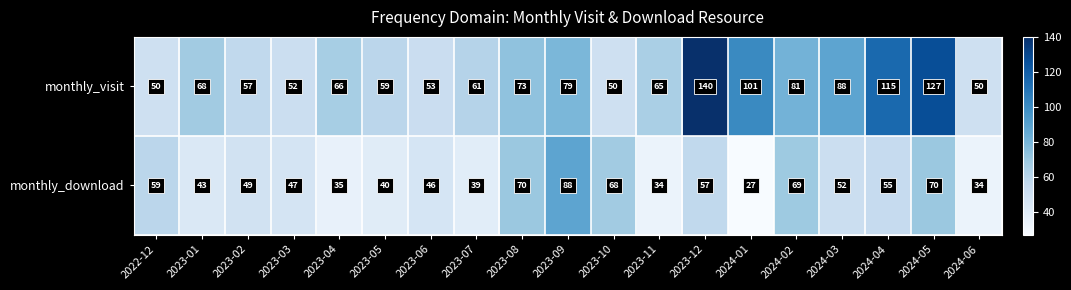

Which series has the widest spread of values?

monthly_visit